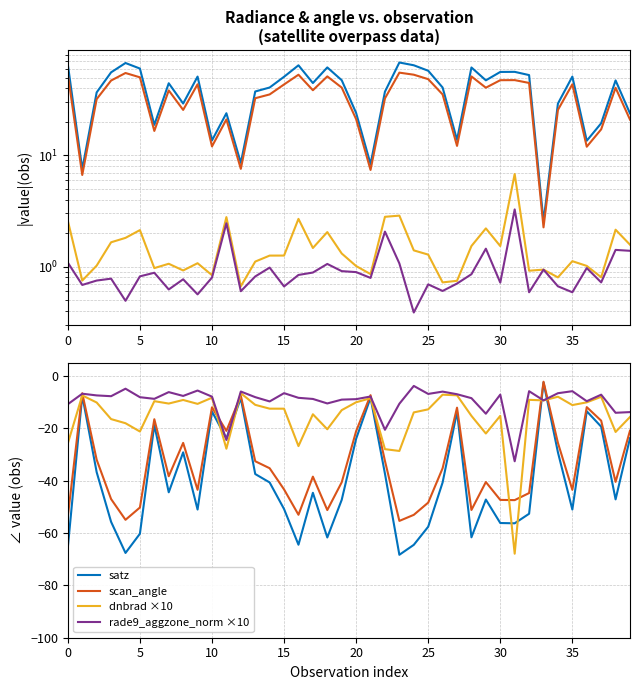

Which category has the lowest value across all series?

23